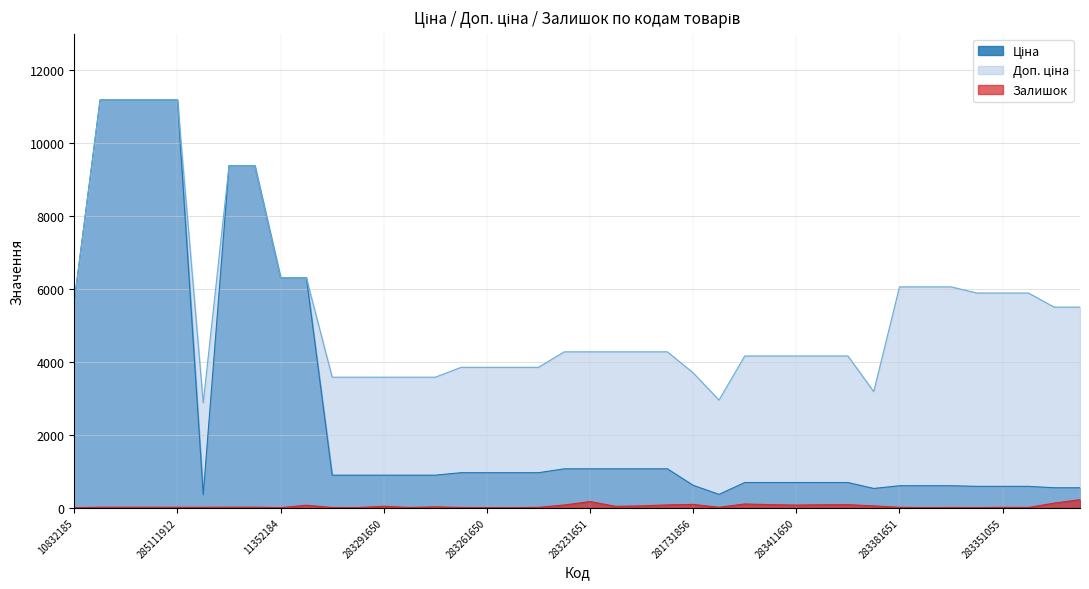

What position from the right is 283291856?

30